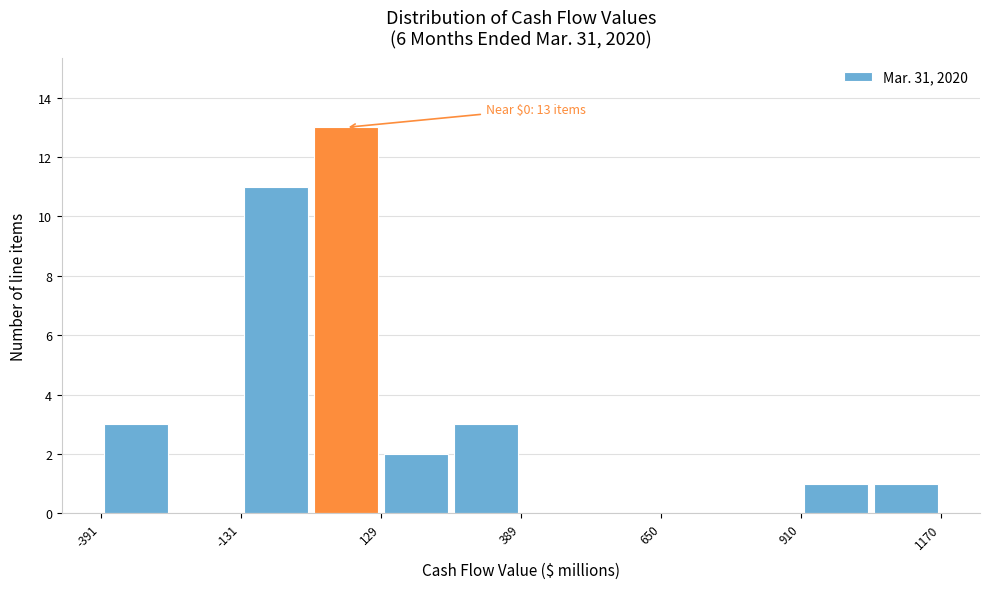

Around what value on the x-axis is the tallest bar? Give the approximate position of its centre, as read against the axis.

50